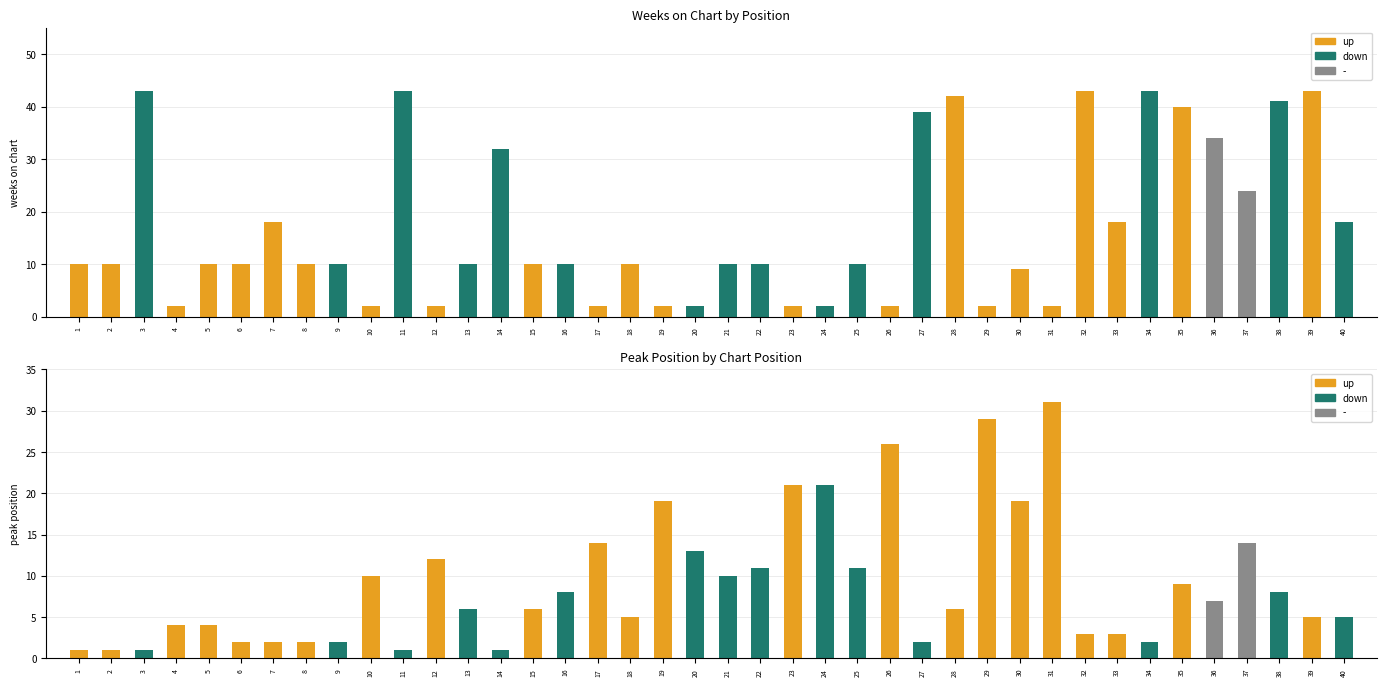

What is the maximum value for Peak Position?

31